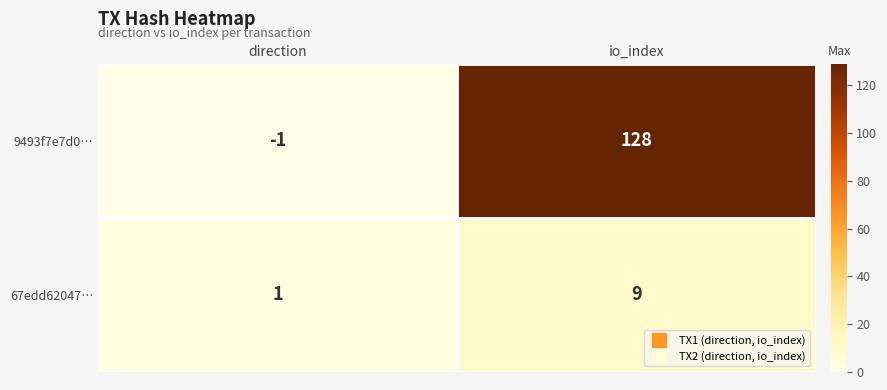

Between direction and io_index, which series saw the biggest shift?

9493f7e7d0…